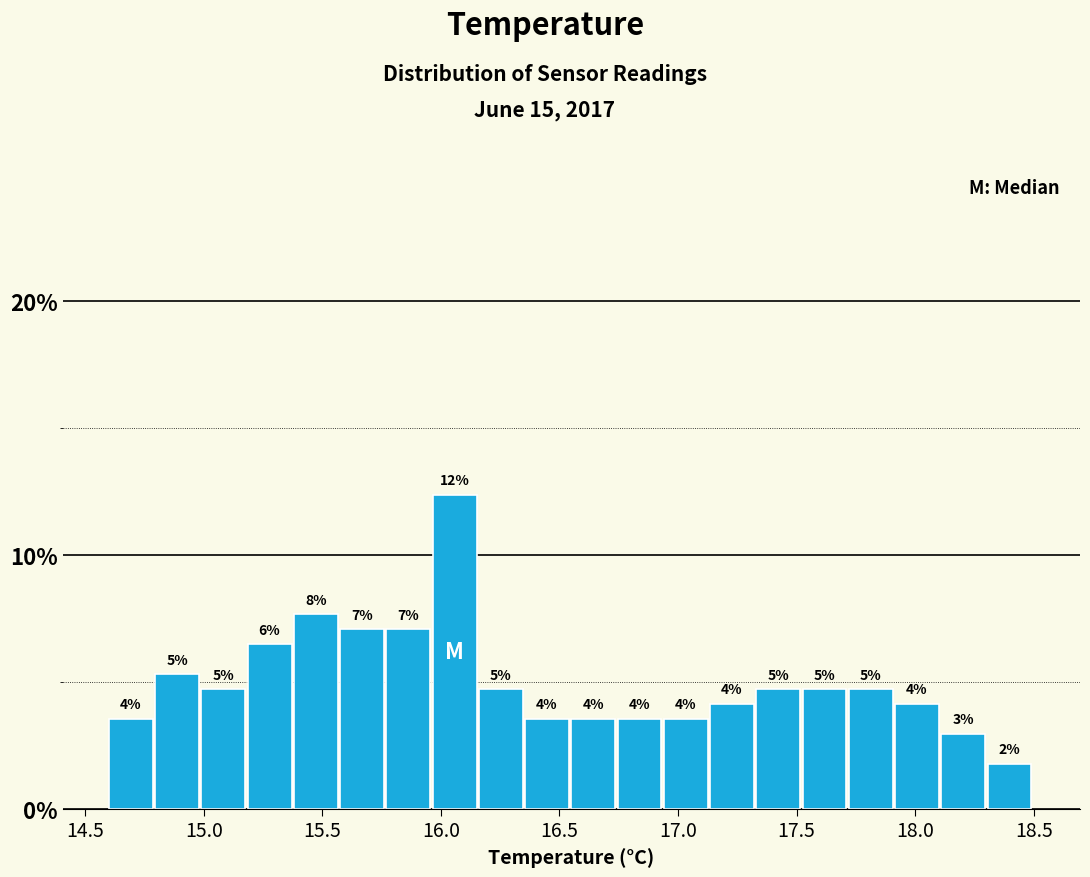

Around what value on the x-axis is the tallest bar? Give the approximate position of its centre, as read against the axis.

16.05